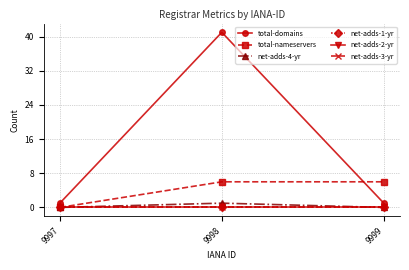

Reading left to right, extract all data points from this chart.

total-domains: 9997=1	9998=41	9999=1
total-nameservers: 9997=0	9998=6	9999=6
net-adds-4-yr: 9997=0	9998=1	9999=0
net-adds-1-yr: 9997=0	9998=0	9999=0
net-adds-2-yr: 9997=0	9998=0	9999=0
net-adds-3-yr: 9997=0	9998=0	9999=0